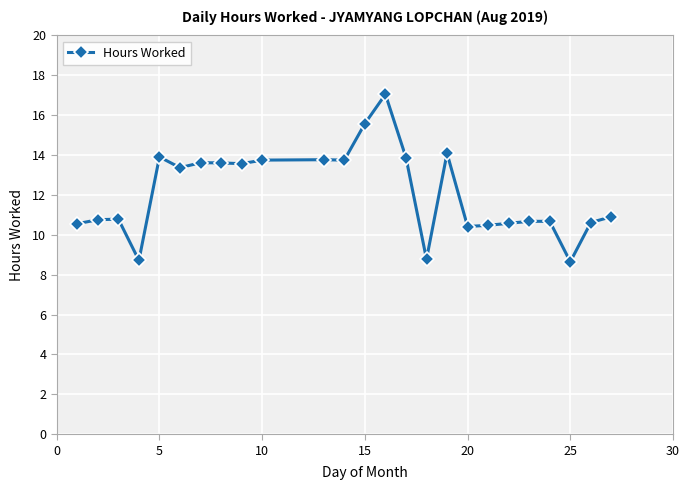

What is the value of the 7th point from the left?

13.6